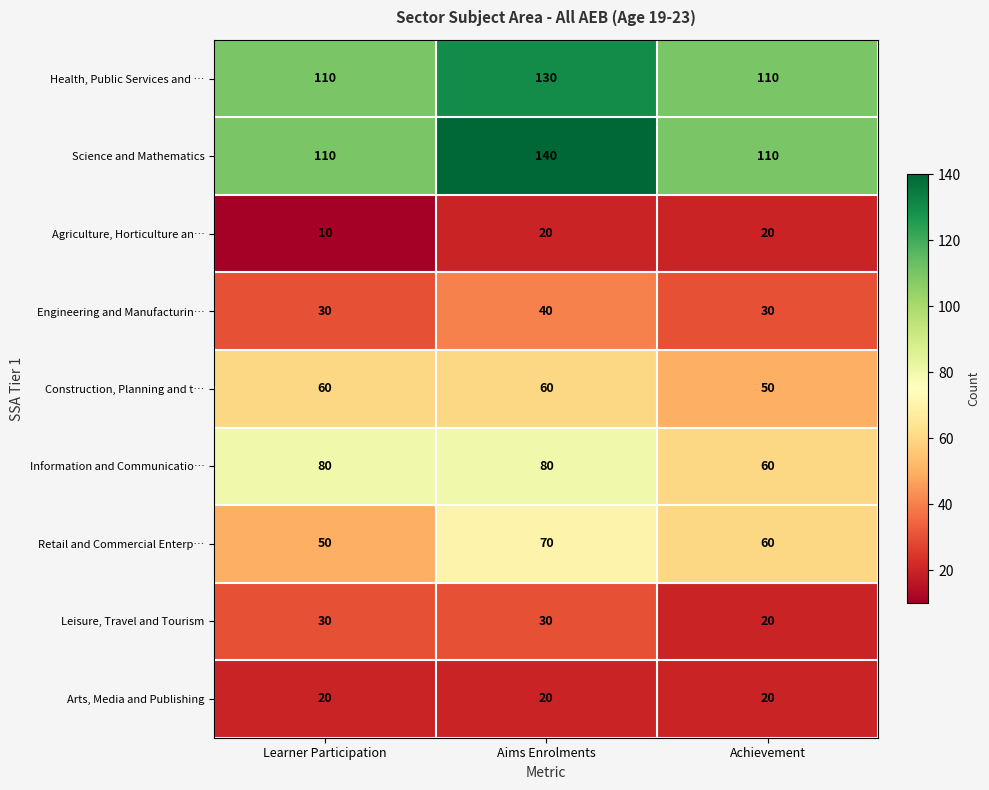

Is the value of Construction, Planning and t… at Achievement greater than the value of Information and Communicatio… at Learner Participation?

No